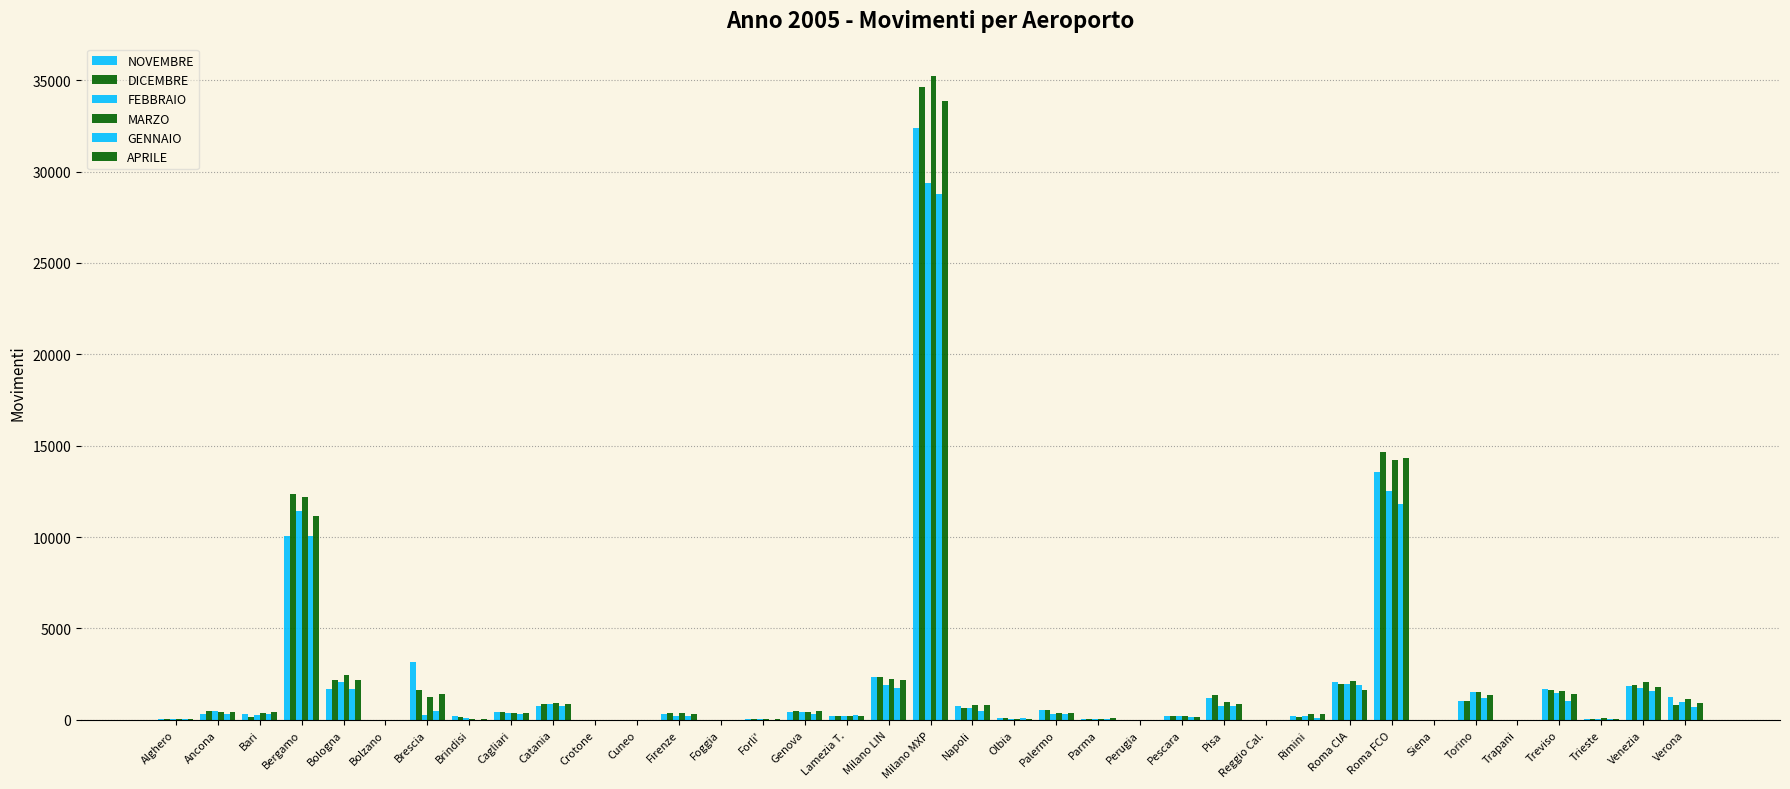

What is the sum of all DICEMBRE values?

81560